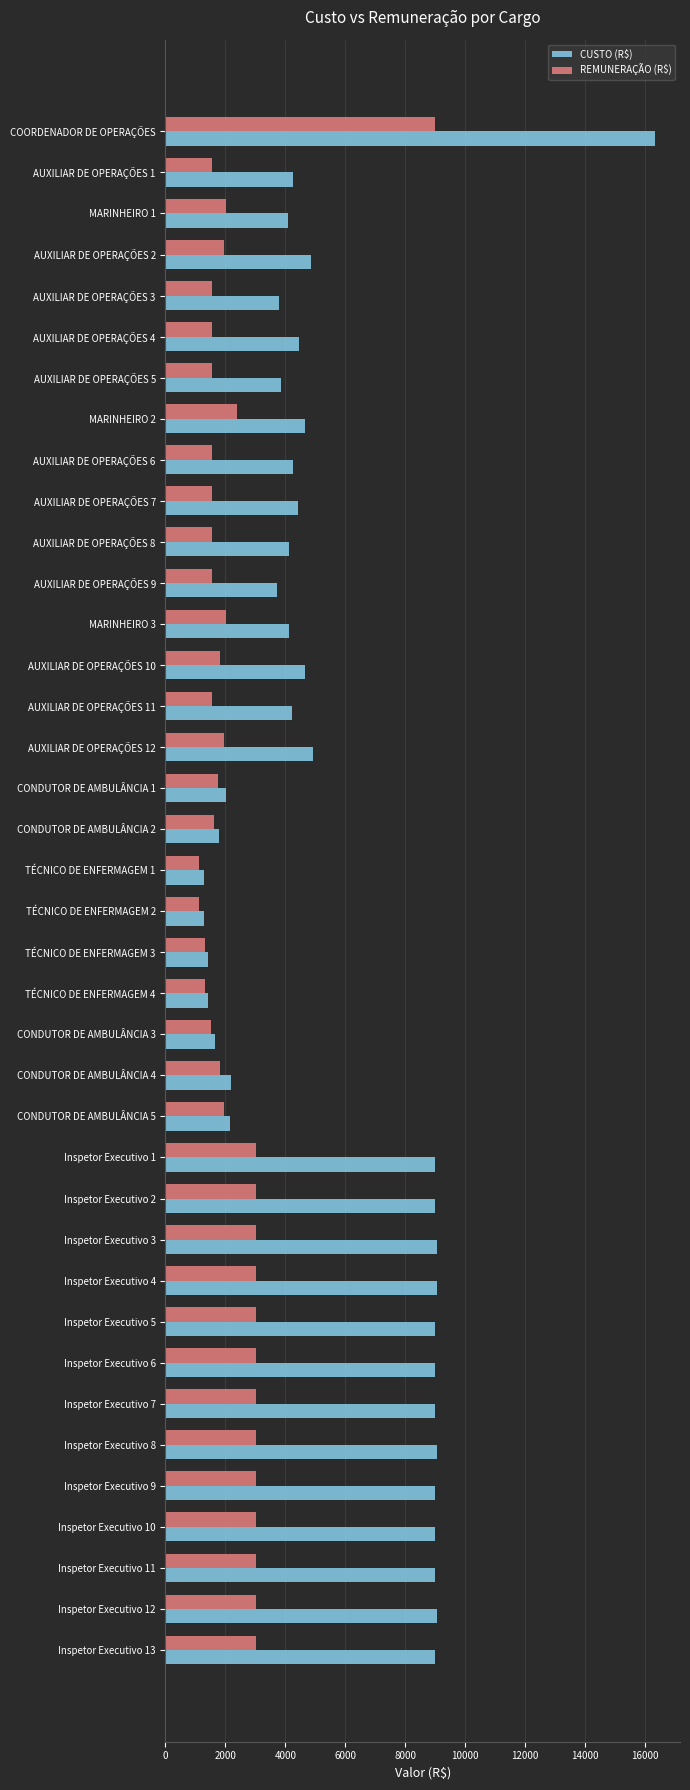

What is the highest value of the CUSTO (R$) series?

16360.6